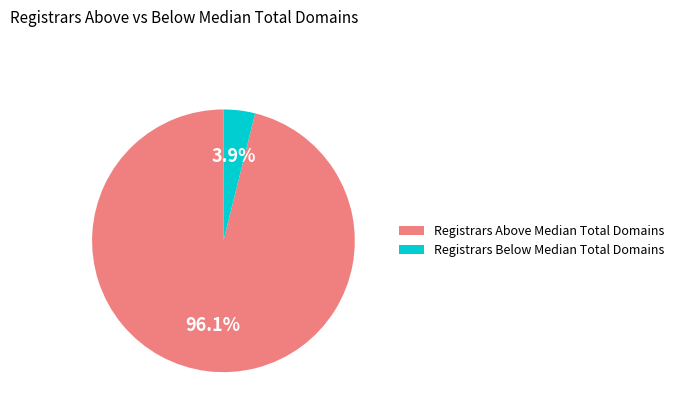

What is the smallest slice in the pie chart?

Registrars Below Median Total Domains